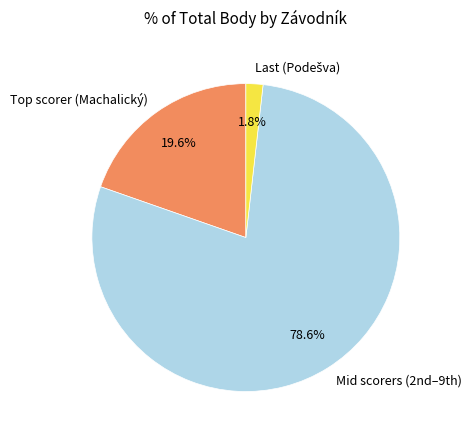

To the nearest percent, what is the difference between the largest and smallest slice percentages?

77%